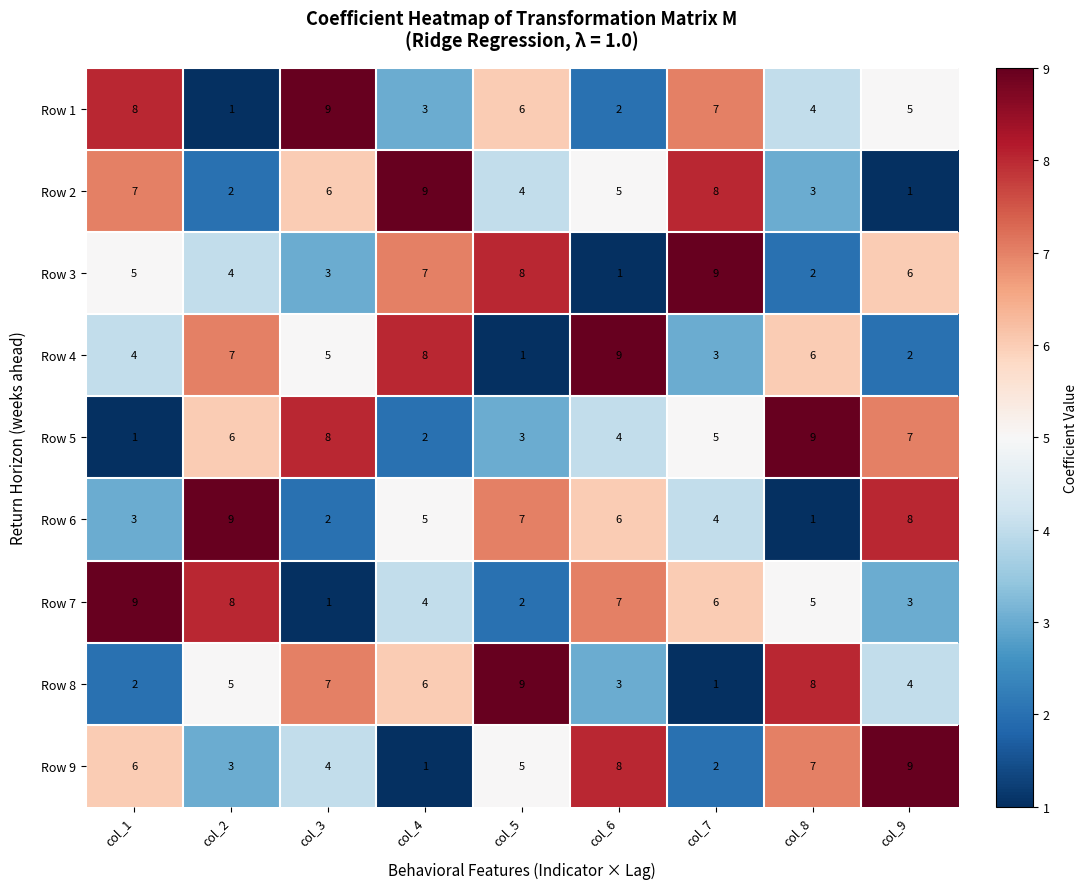

What is the sum of the Row 7 values at col_7 and col_3?

7